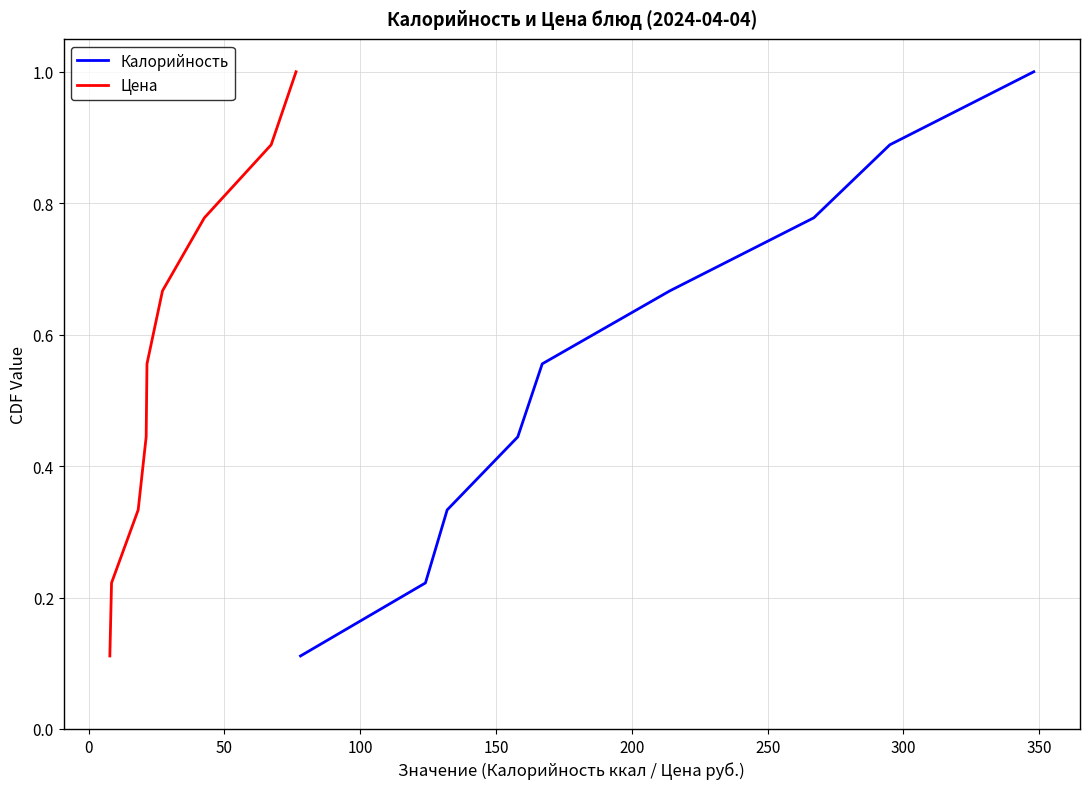

What is the highest value of the Цена series?

1.0